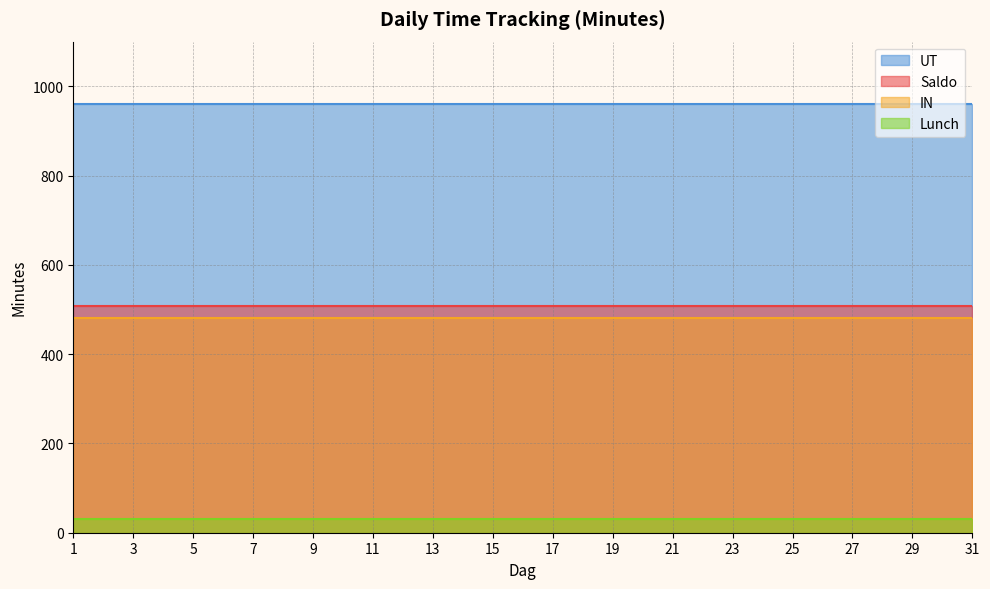

True or false: Saldo and Lunch cross at least once.

False